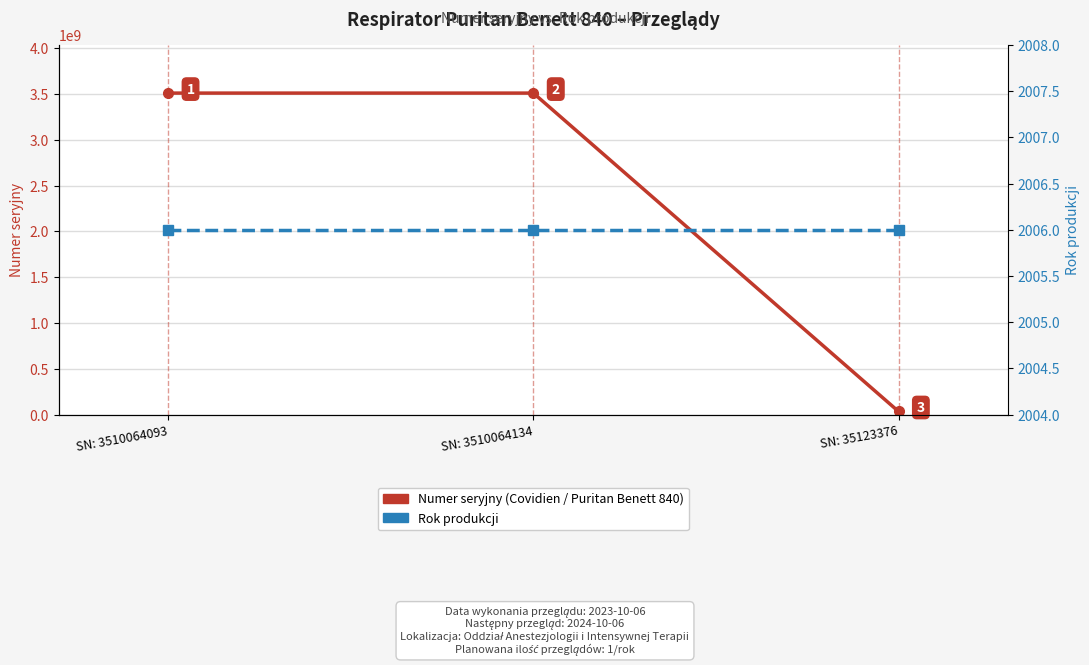

Where is Rok produkcji nearest to the value 2006?

SN: 3510064093